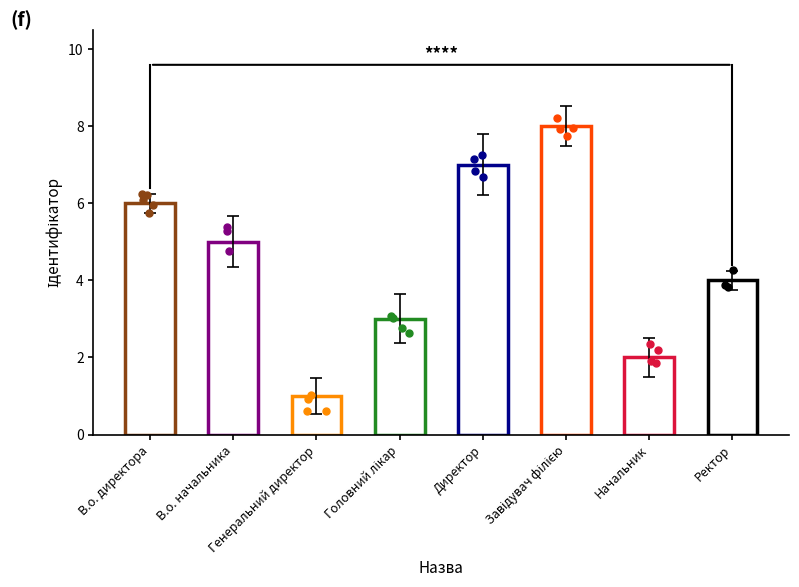

Which has a higher value, Головний лікар or В.о. директора?

В.о. директора